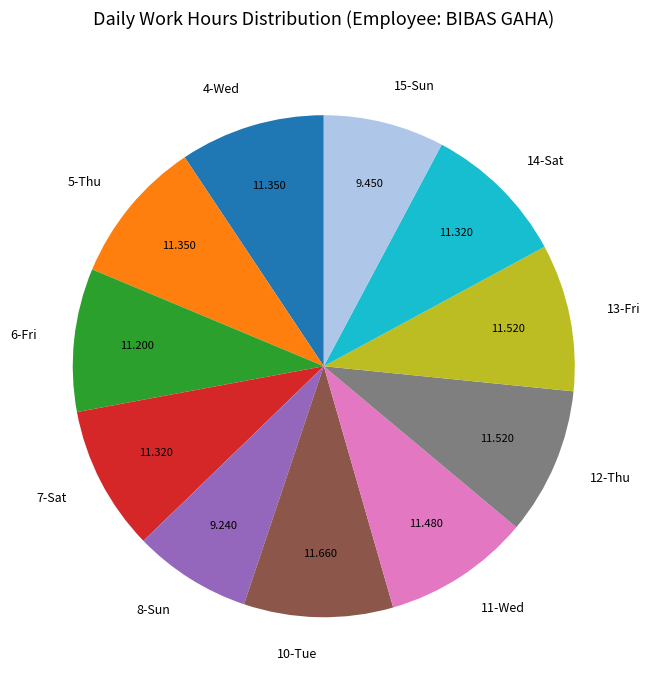

Is the sum of 6-Fri and 13-Fri greater than half?

No